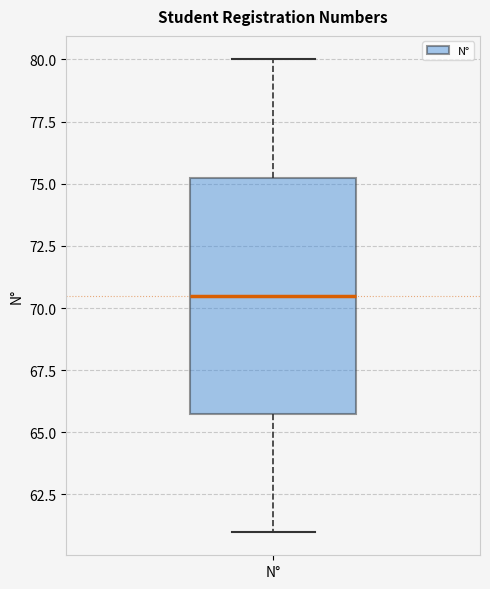

Read this box plot against the y-axis: the position of the median line, the range covered by the box, and the ends of both whiskers. The values are not printed on the chart, so give them approximately, as read against the axis.

median 70.5, box 66.0 to 75.5, whiskers 61.0 to 80.0